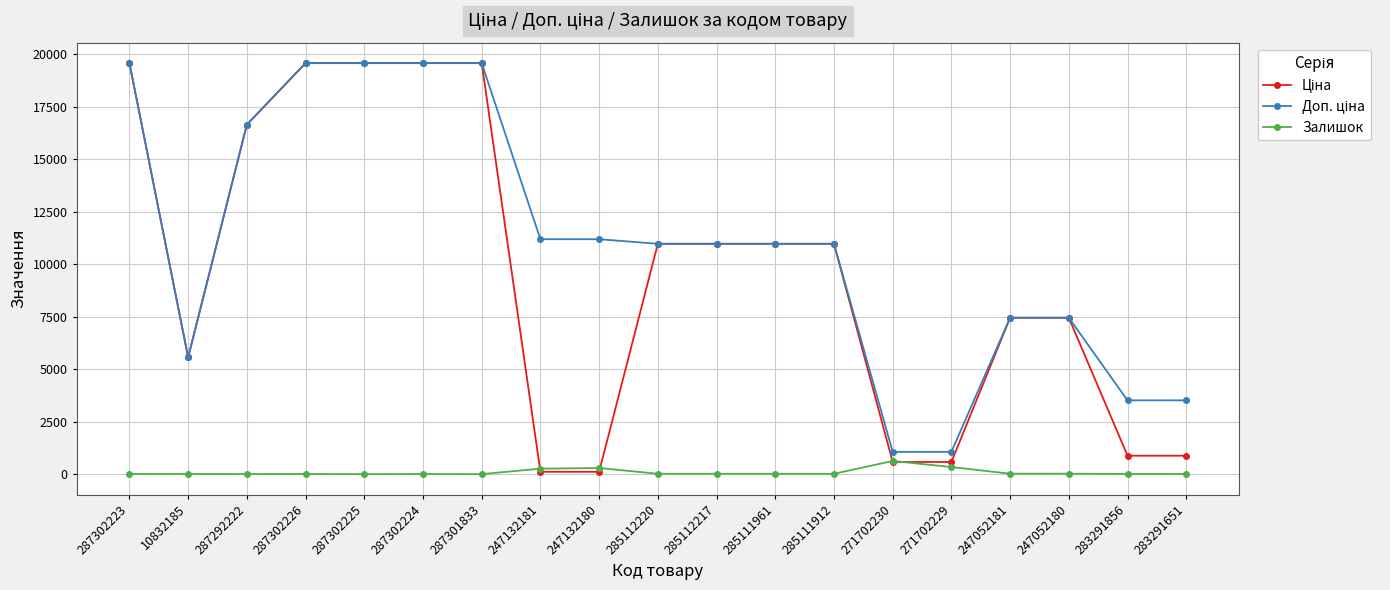

Count the number of categories in the chart.

19